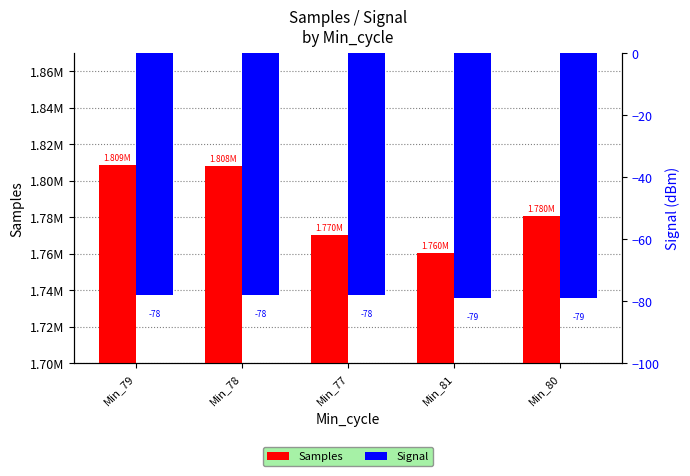

What is the smallest value displayed?

-79